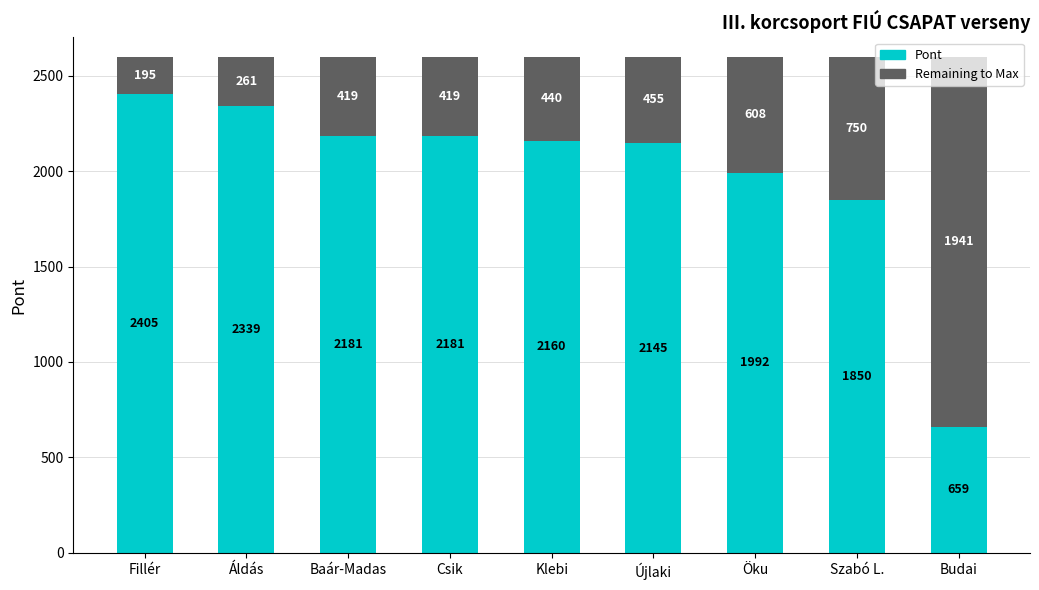

Reading left to right, what are all the values shown in this chart?

2405	2339	2181	2181	2160	2145	1992	1850	659